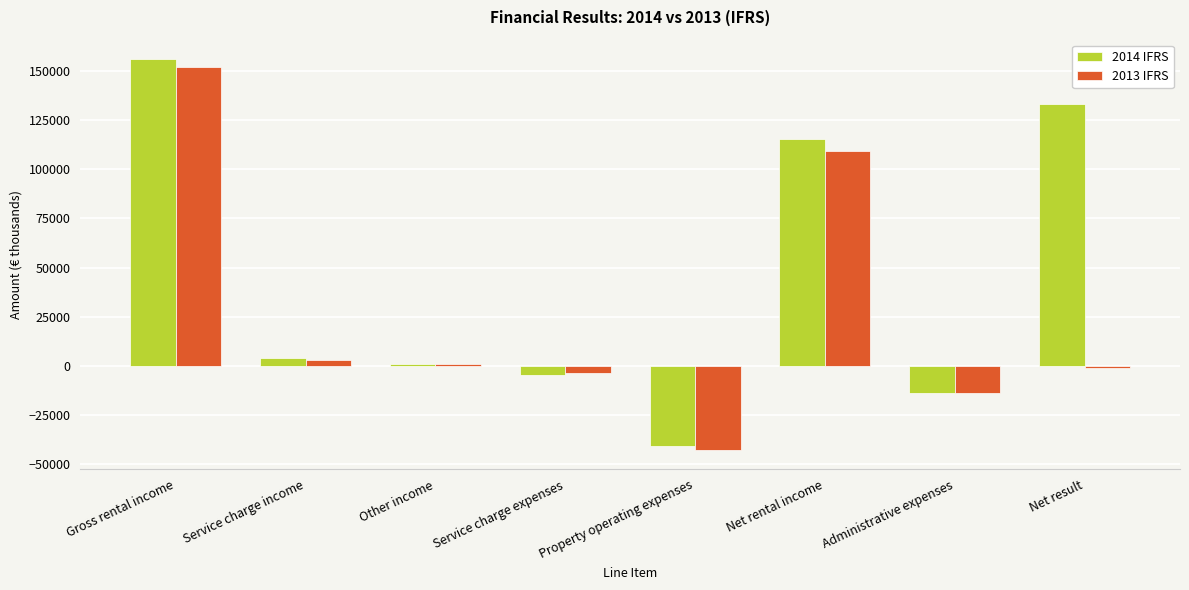

Are the bars horizontal?

No